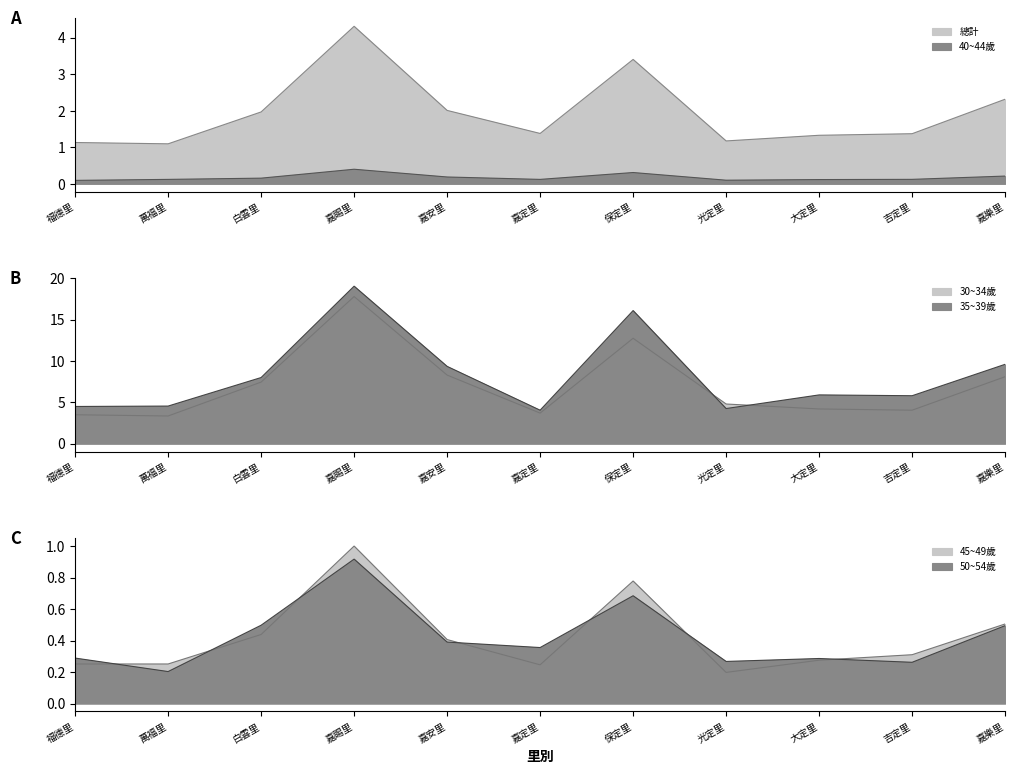

Rank the categories by 50~54歲 value from highest to lowest.

嘉賜里, 保定里, 白雲里, 嘉樂里, 嘉安里, 嘉定里, 福德里, 大定里, 光定里, 吉定里, 萬福里